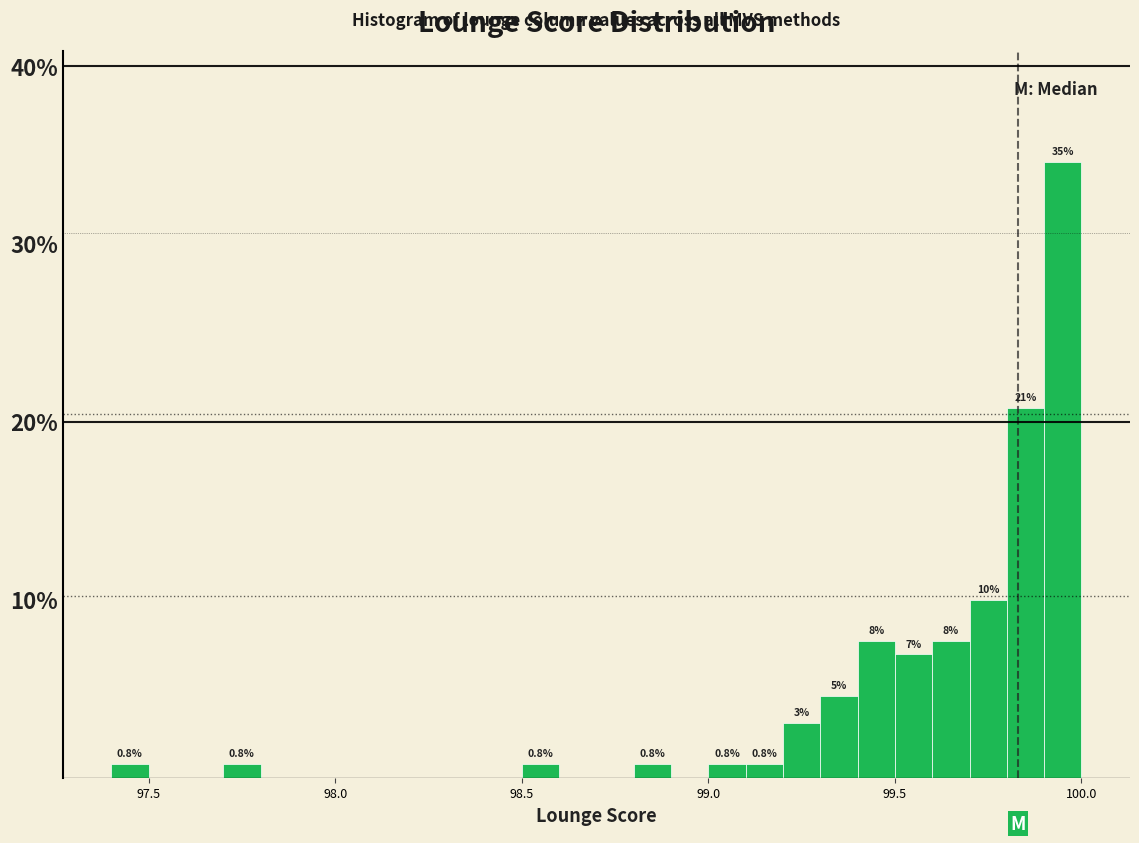

Read against the x-axis, roughly where is the centre of the tallest bar?

99.95